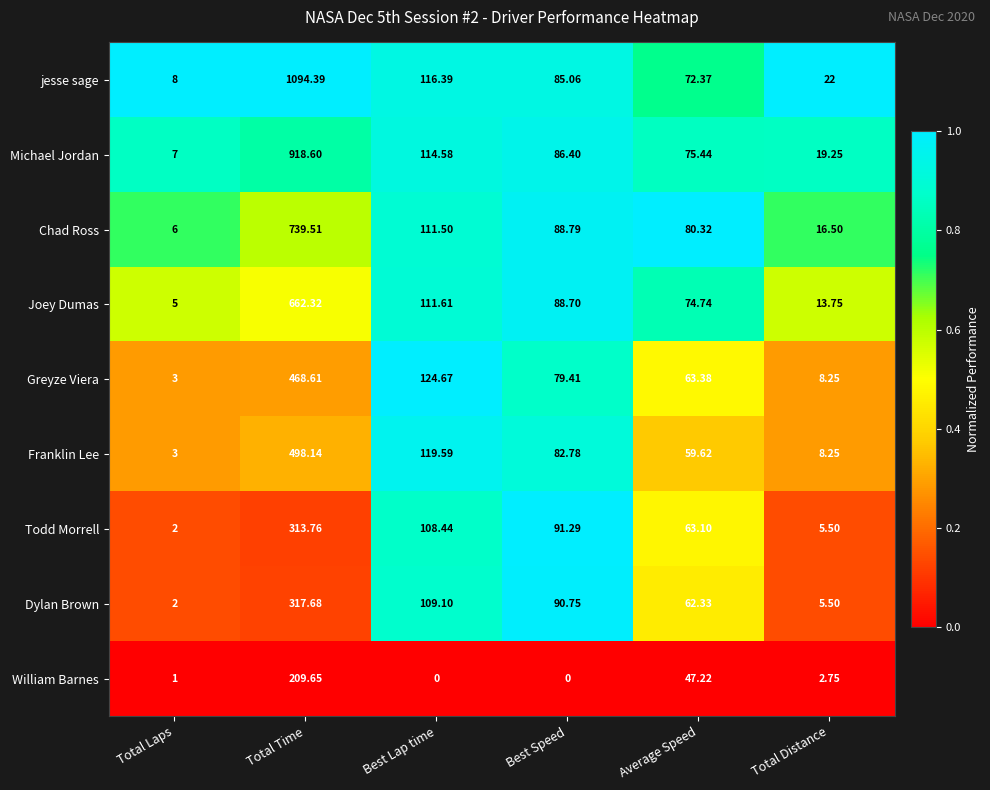

Where is Dylan Brown nearest to the value 159?

Best Lap time